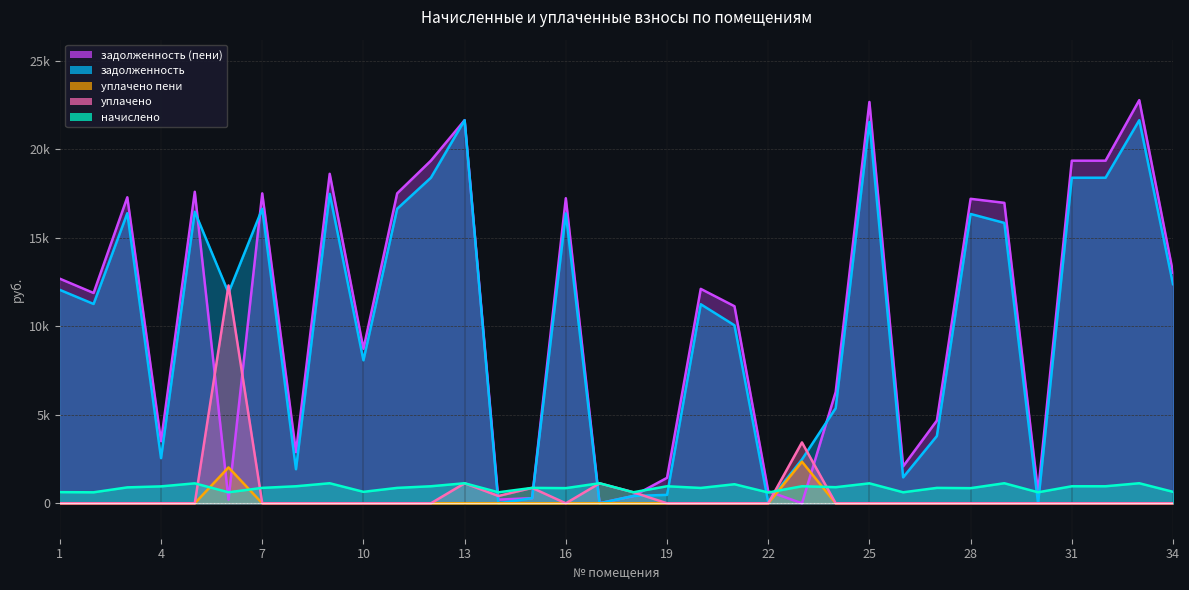

Between 22 and 9, which is larger?

9